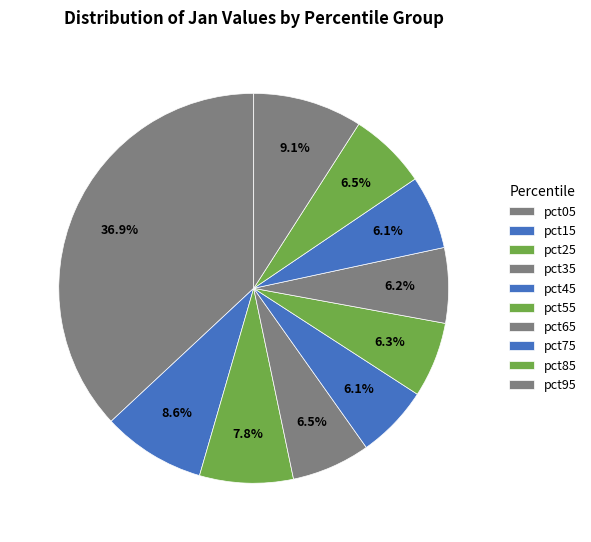

How many slices are in this pie chart?

10